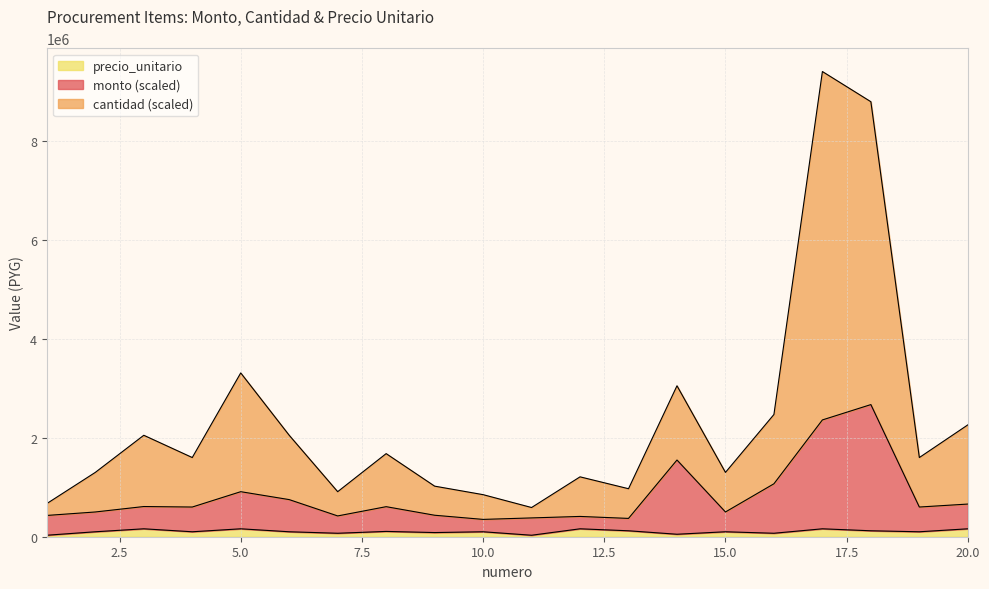

True or false: precio_unitario and cantidad cross at least once.

False